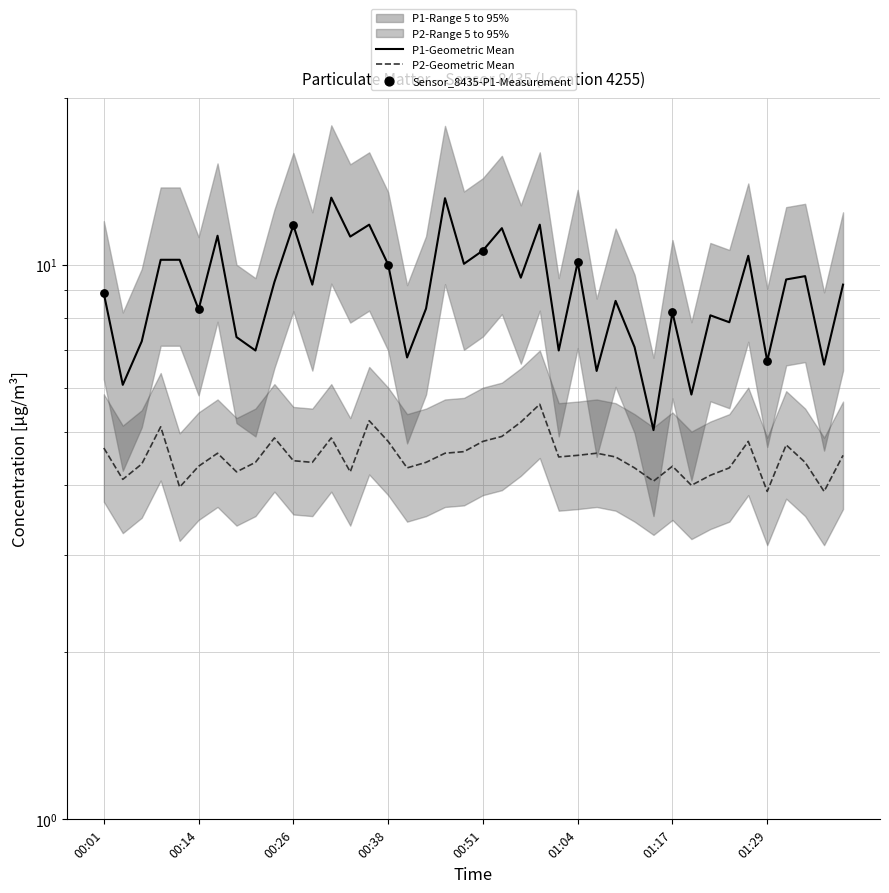

Is the value of P1 at 01:04 greater than the value of P2 at 01:09?

Yes